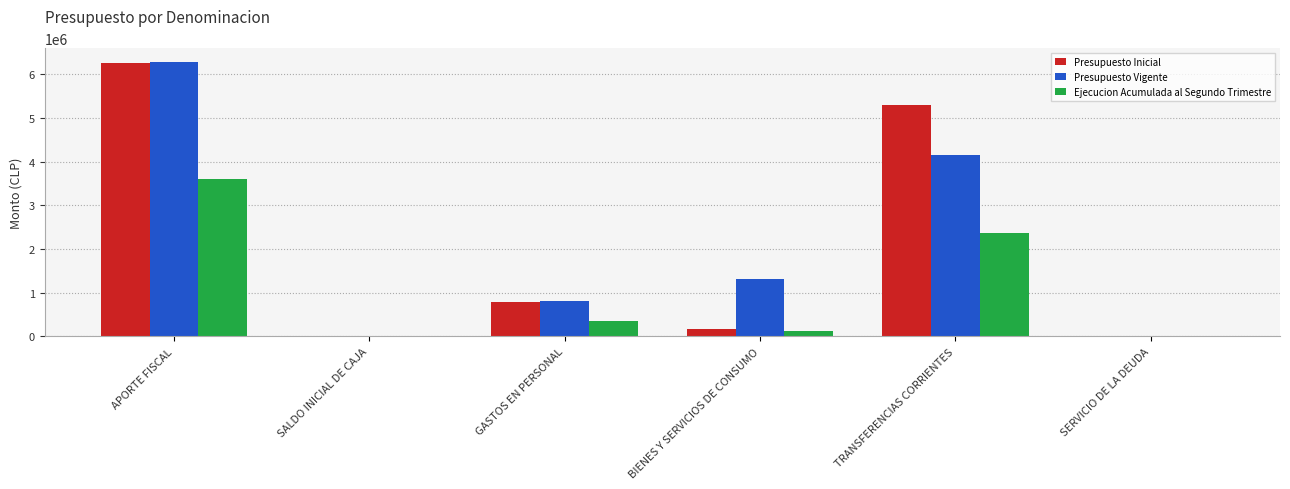

How many groups of bars are there?

6